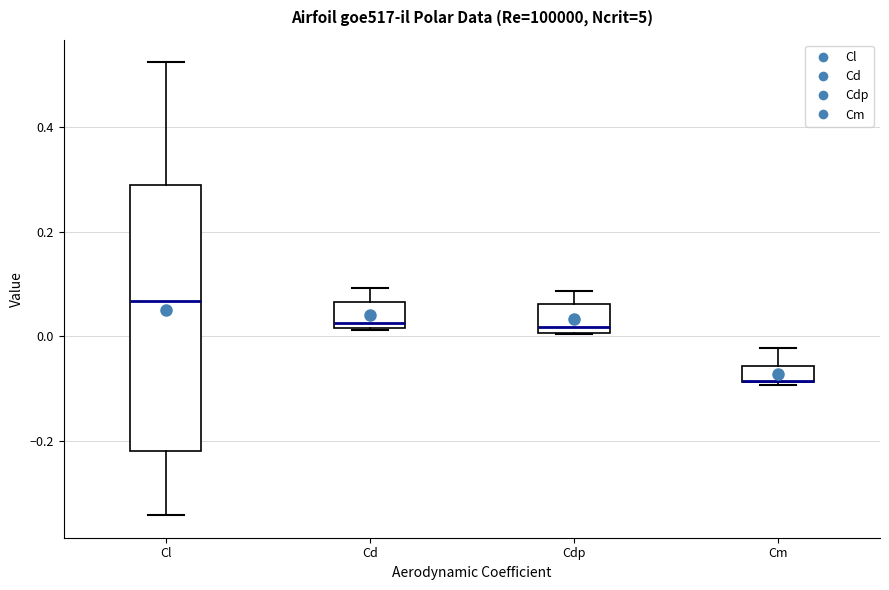

Where is the lower edge of the box for Cdp on the y-axis? The values are not printed on the chart, so give them approximately, as read against the axis.

0.00